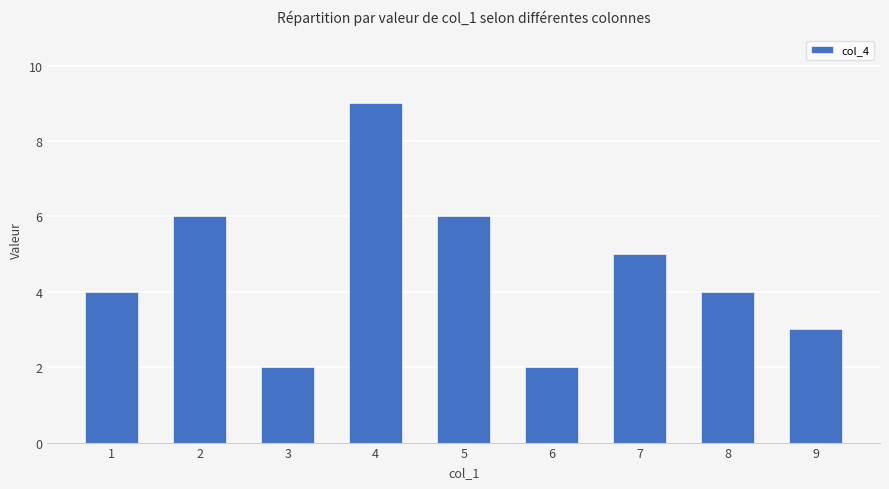

Are the bars horizontal?

No